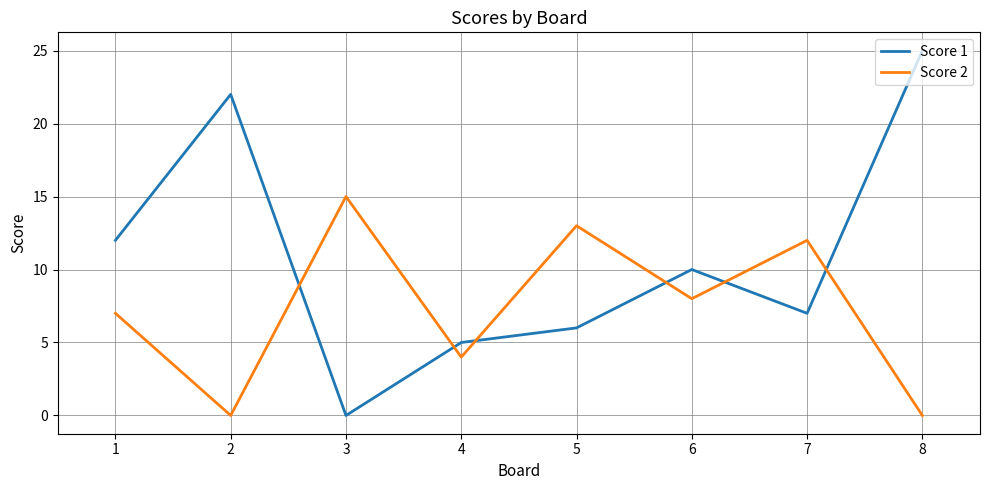

At which label is Score 2 closest to 7?

1